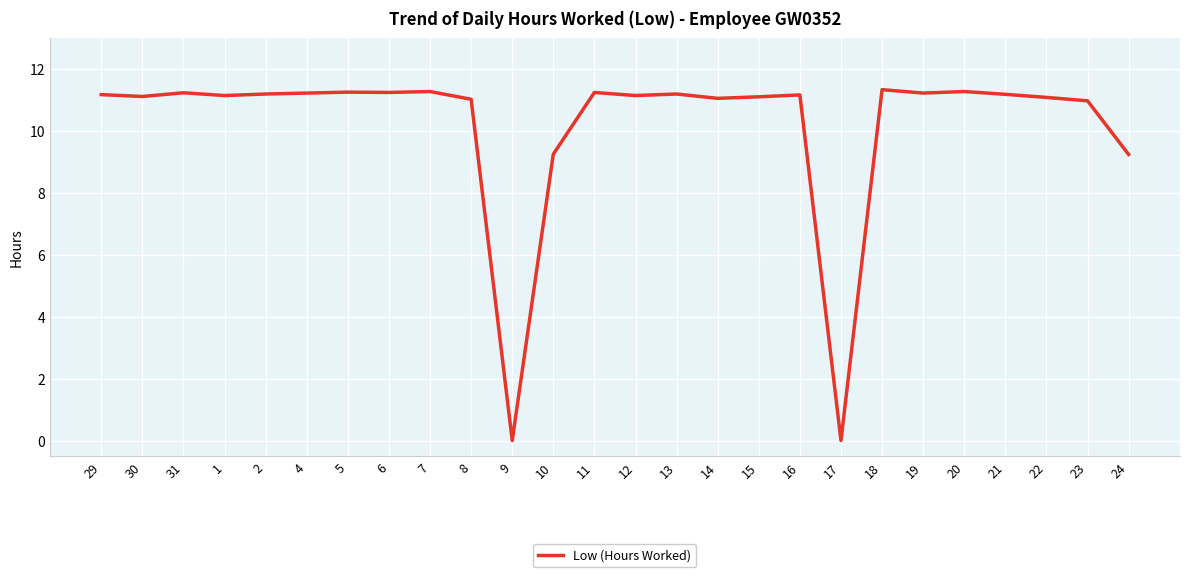

What value does the data have at 22?

11.1